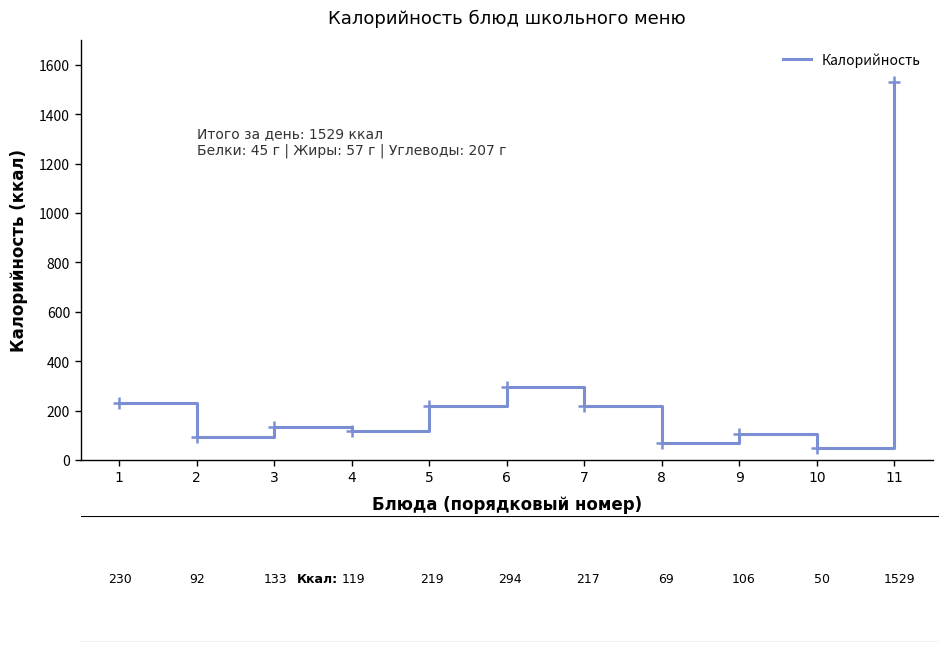

How many categories are shown in the chart?

11